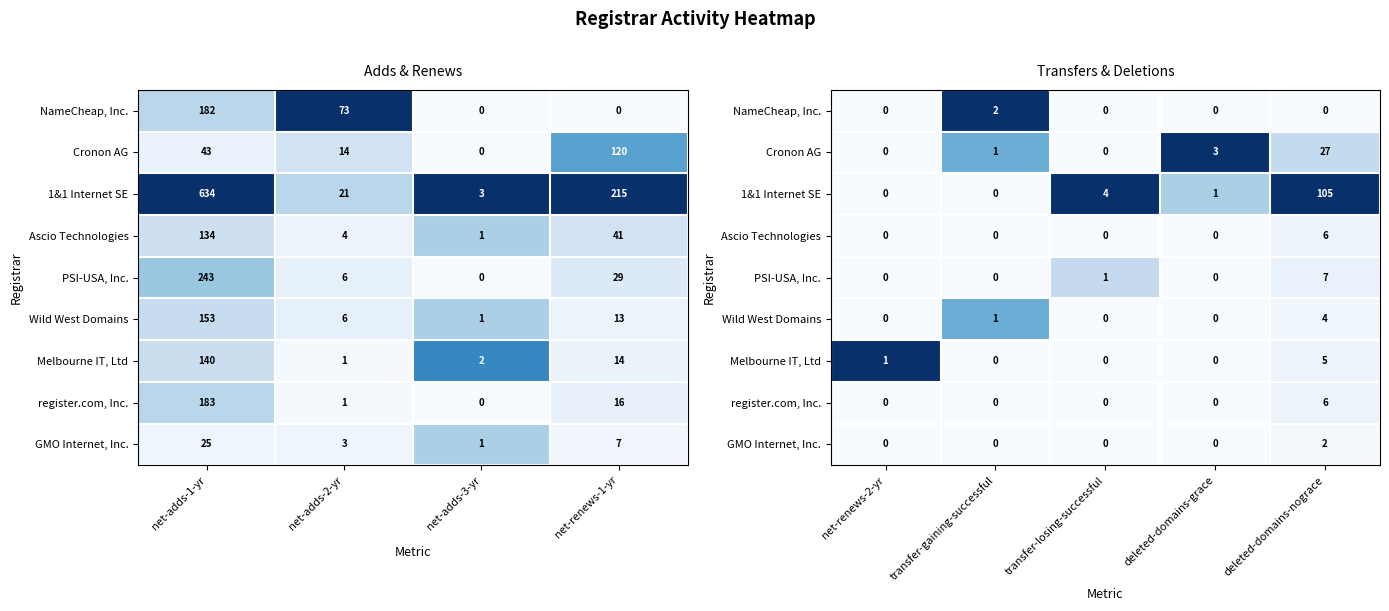

Is the value of register.com, Inc. at deleted-domains-grace greater than the value of 1&1 Internet SE at net-renews-2-yr?

No